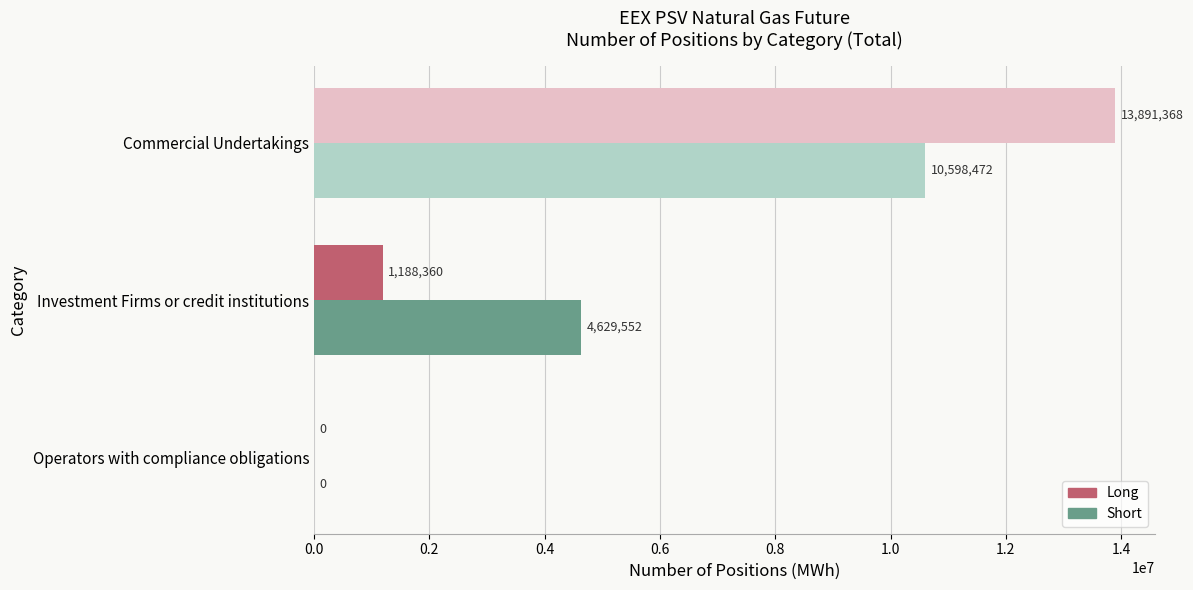

What is the maximum value shown in the chart?

13891368